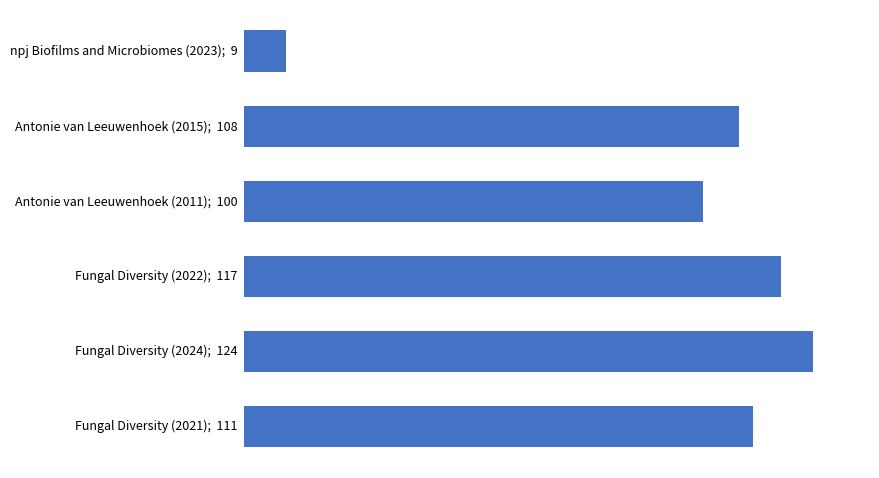

Does the chart contain any negative values?

No